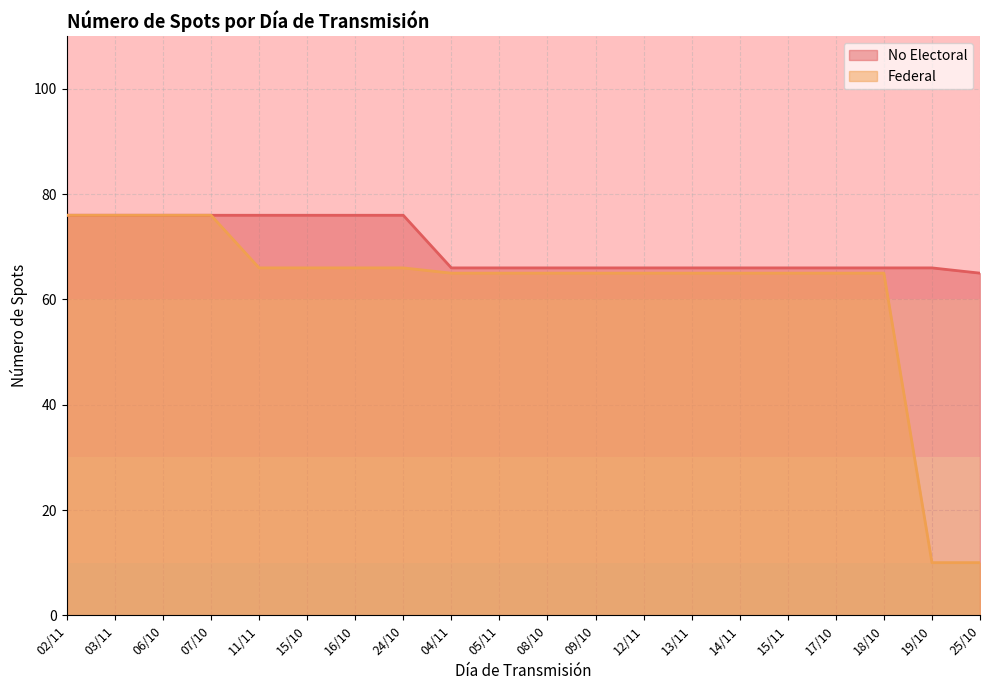

True or false: Federal has a value of 66 at 16/10.

True